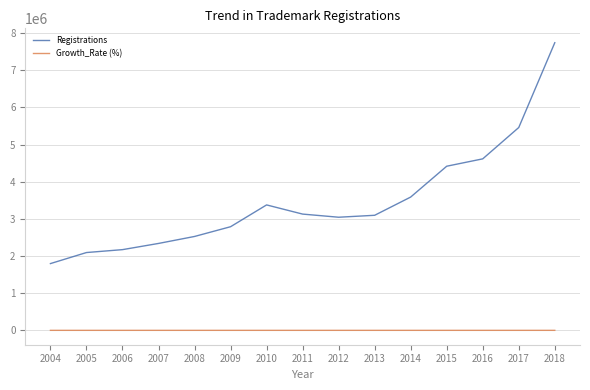

Which series has the largest total across all categories?

Registrations